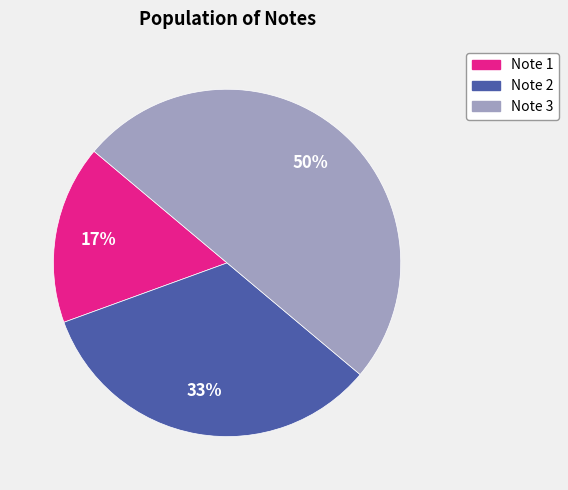

Do Note 2 and Note 3 together represent more than half of the pie?

Yes